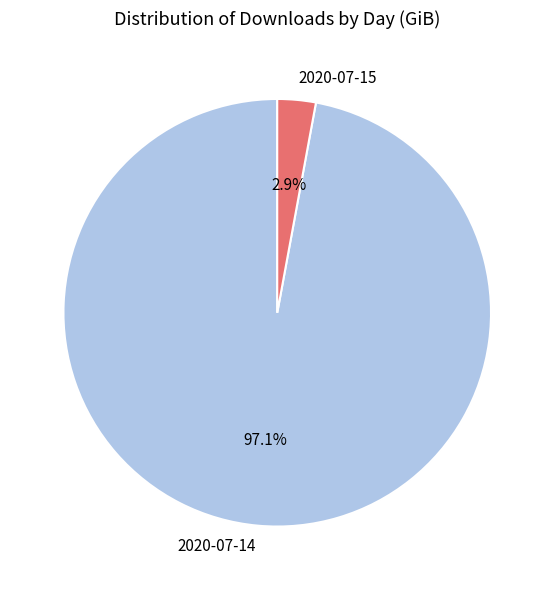

Which category has the biggest portion of the pie?

2020-07-14